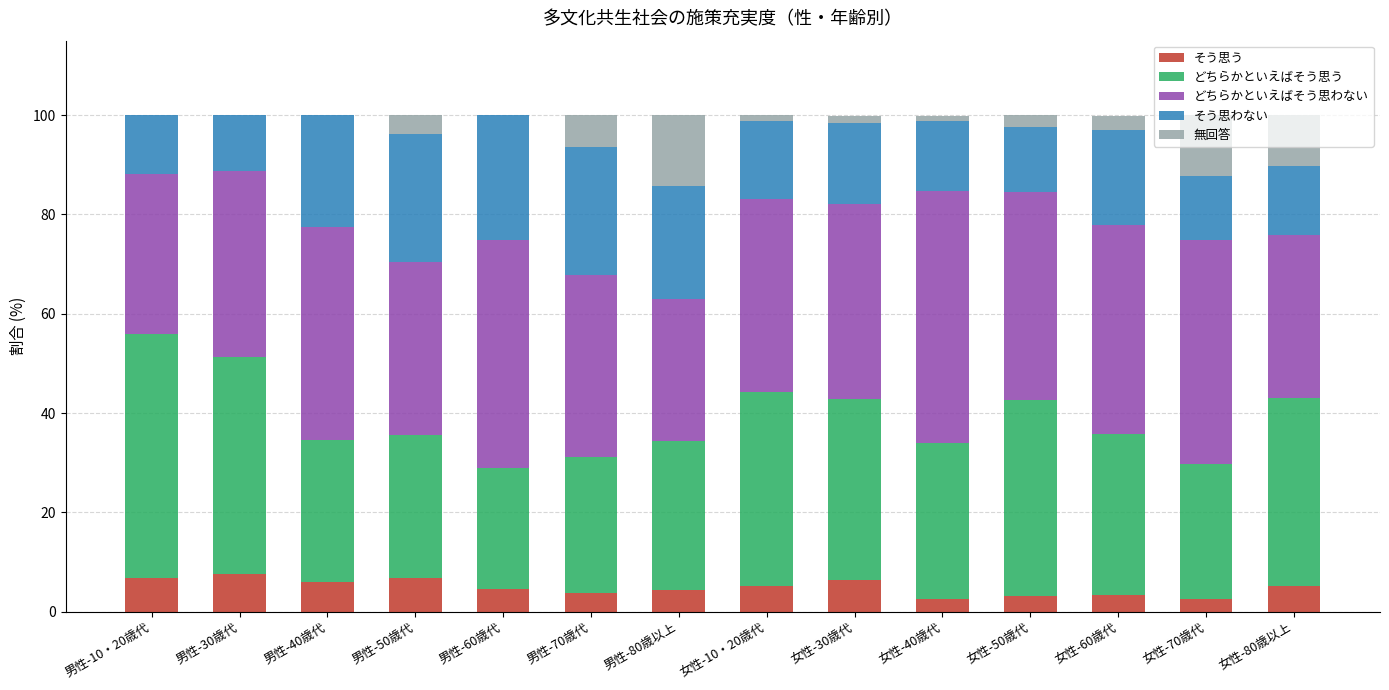

How many data points does each series have?

14